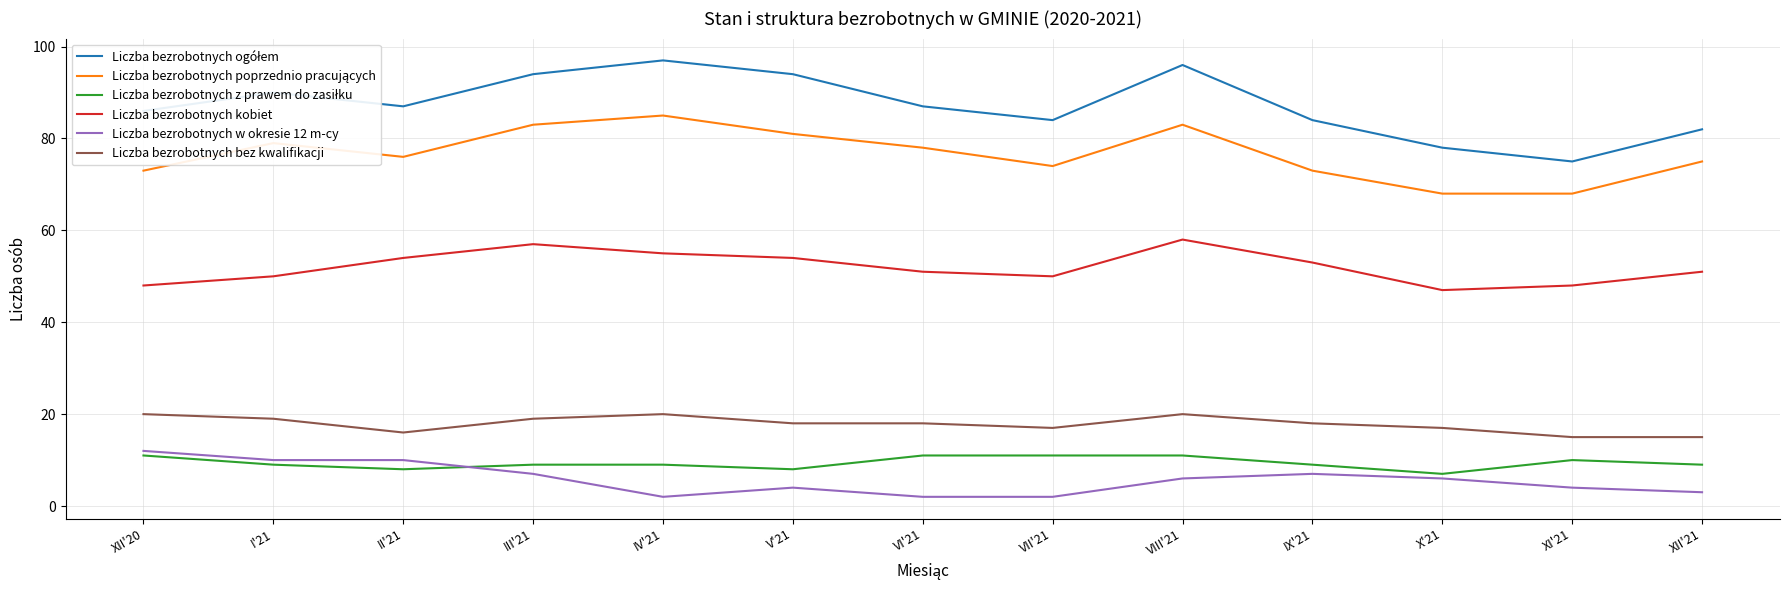

Is it true that Liczba bezrobotnych bez kwalifikacji equals 19 at III'21?

True